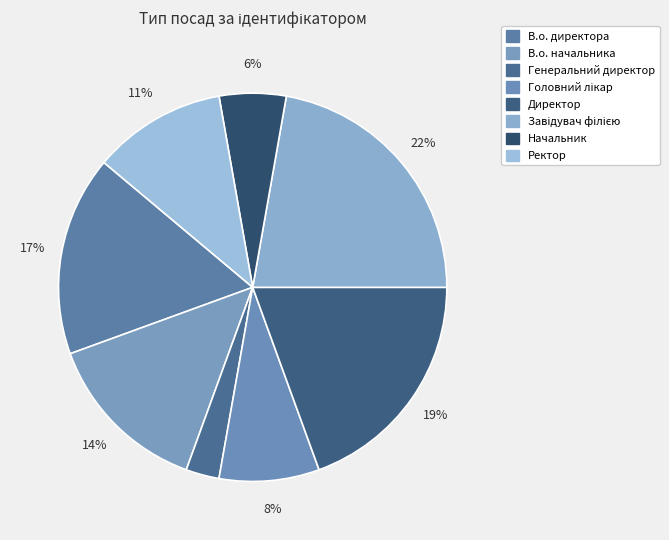

What is the largest slice in the pie chart?

Завідувач філією